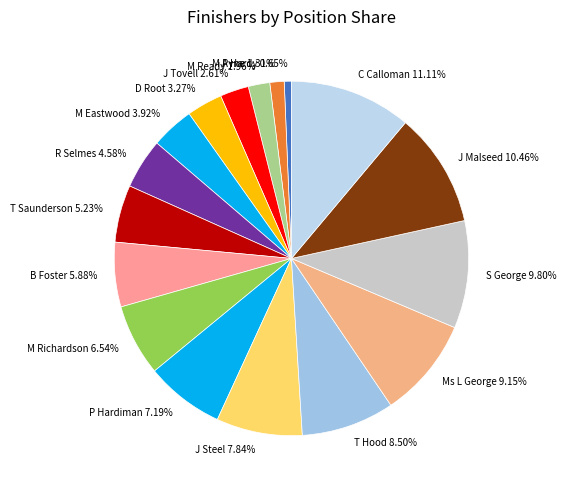

What percentage is NOT represented by D Root?

96.7%